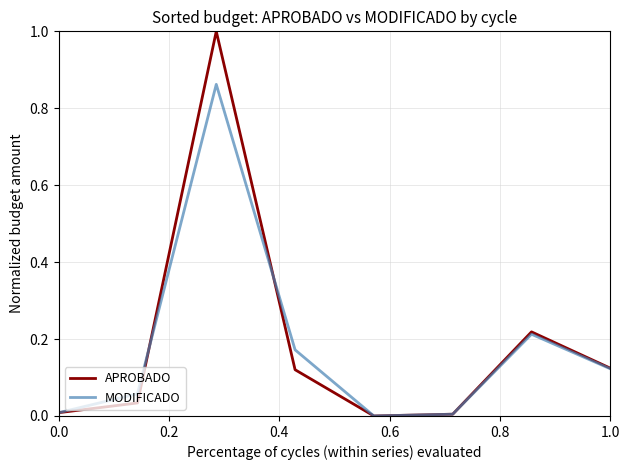

List the series in order of their peak value, lowest first.

MODIFICADO, APROBADO